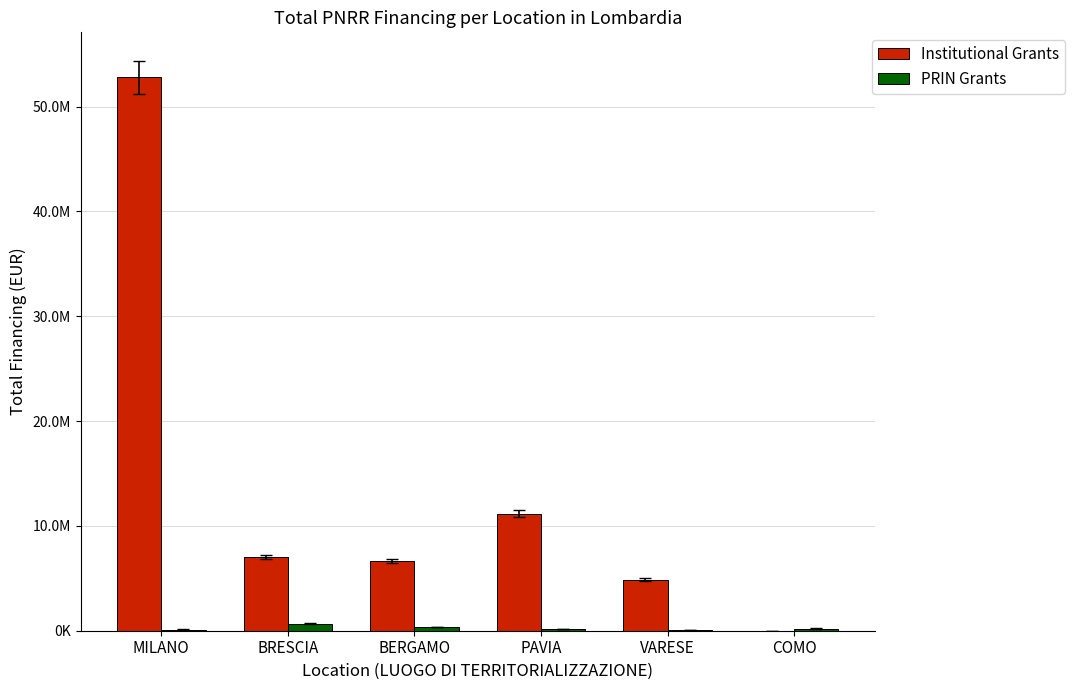

True or false: Institutional Grants has a value of 52776945.0 at MILANO.

True